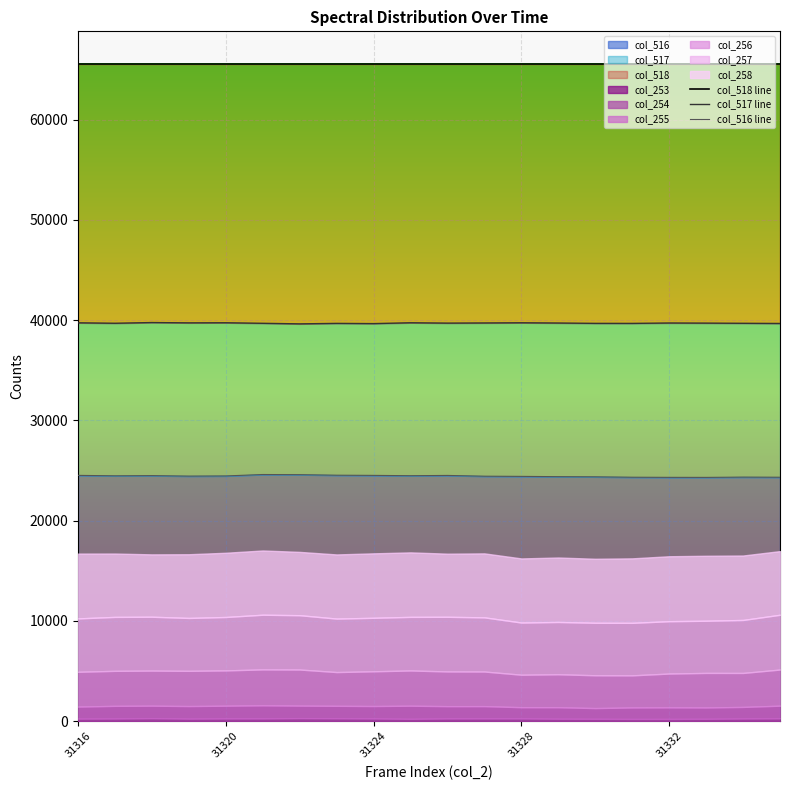

What is the minimum value for col_516?

24323